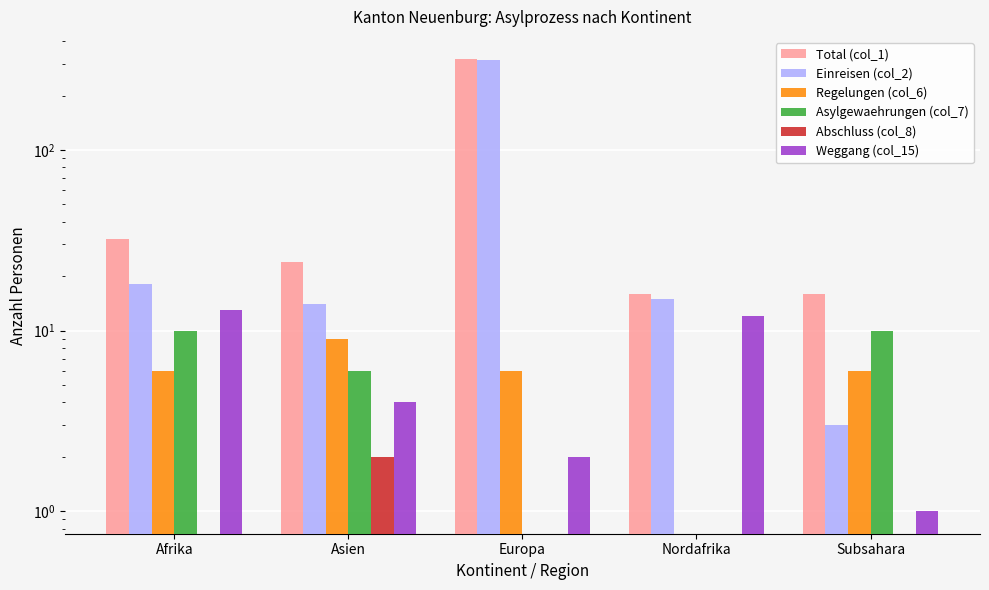

What is the label of the 4th bar from the left?

Nordafrika